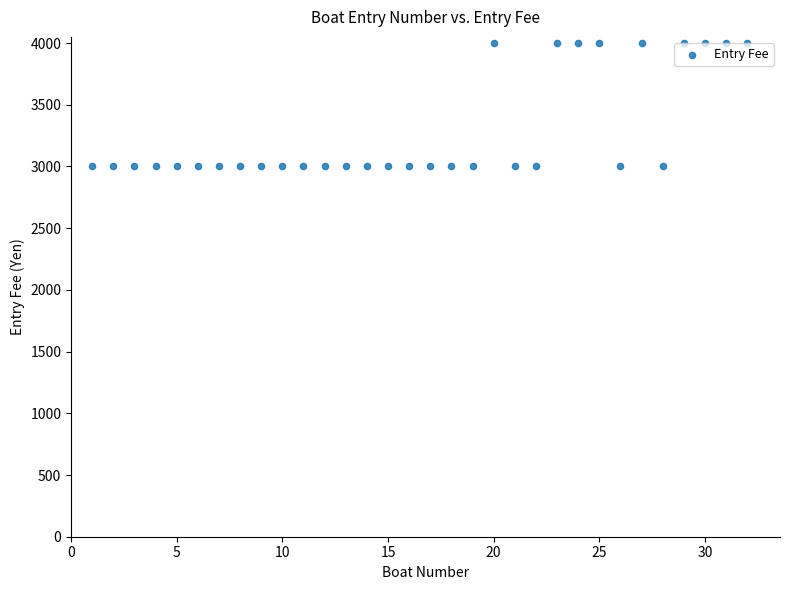

What is the range of Y values (max minus min)?

1000